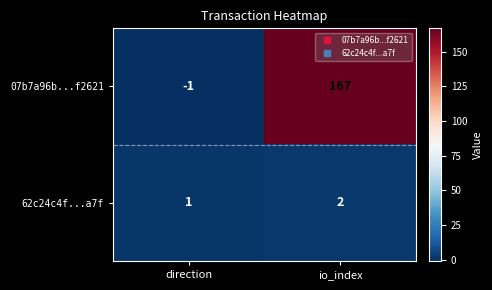

The 62c24c4f...a7f series shows 1 at direction. True or false?

True